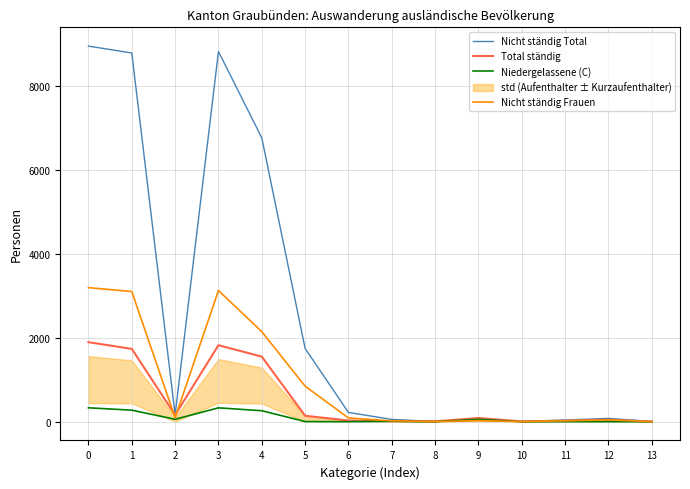

What is the average value of the Nicht ständig Frauen series?

908